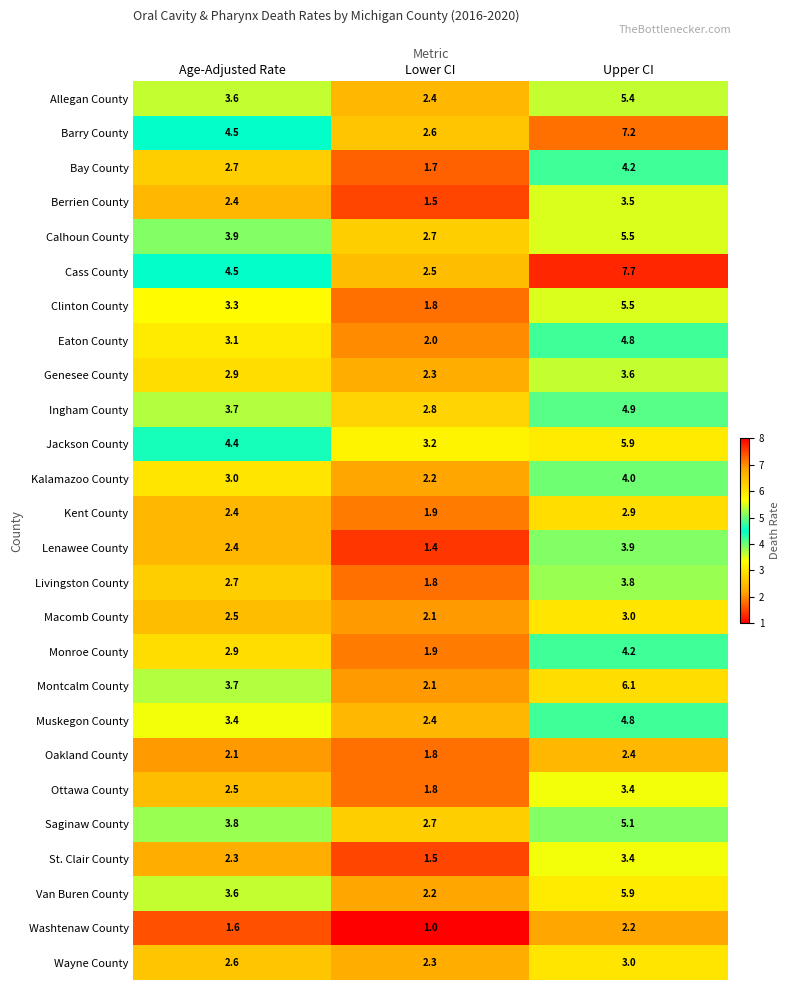

Which series has the largest total across all categories?

Cass County